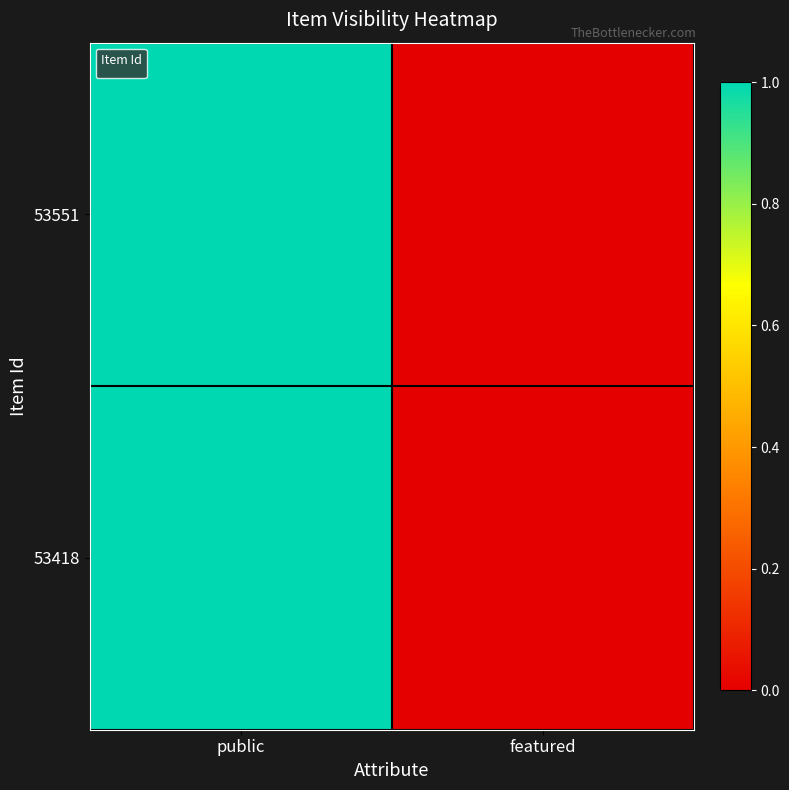

Which label corresponds to the smallest value in the chart?

featured